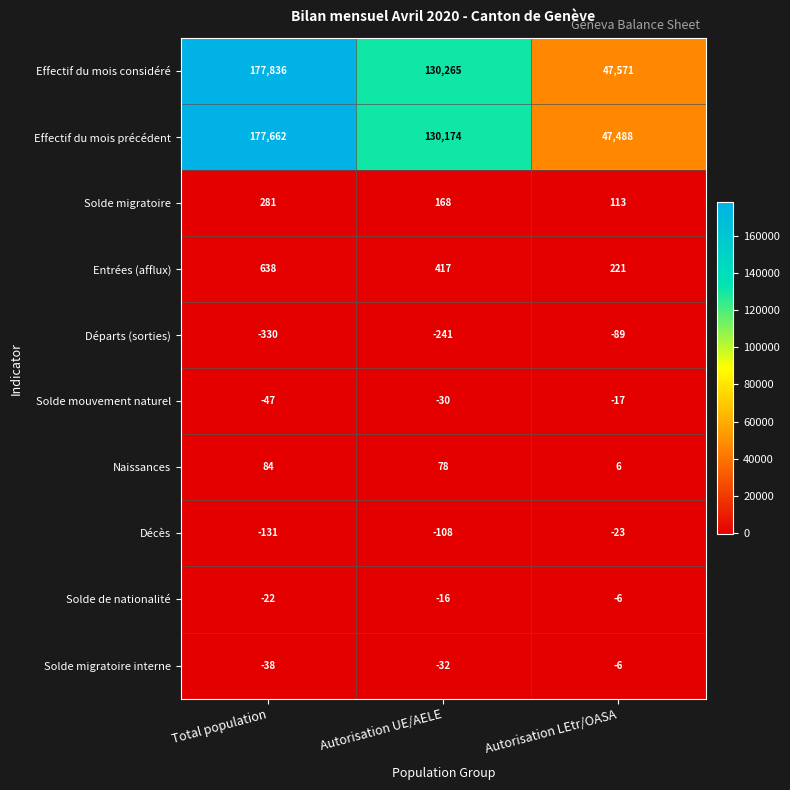

At how many categories does at least one series exceed 103414?

2